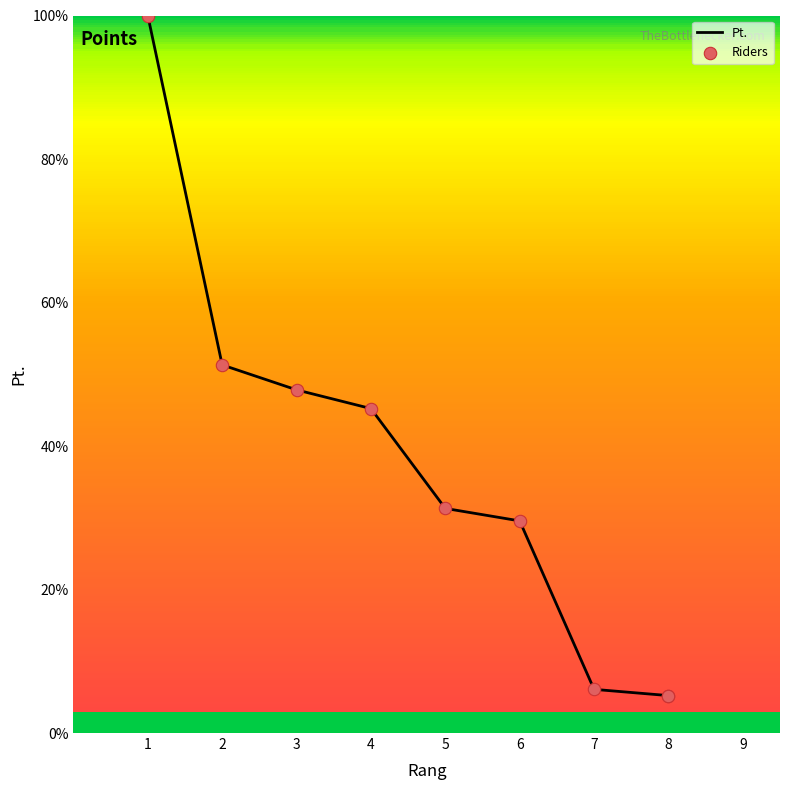

What is the total value across all series at 1?

200.0